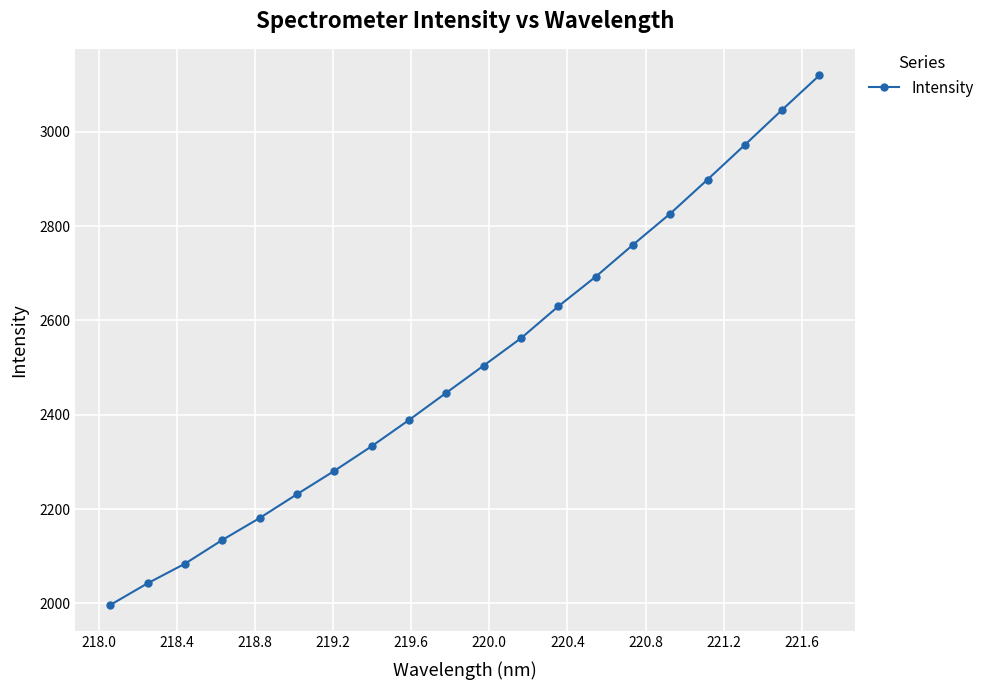

True or false: the data has more than 1 interior local peaks.

False